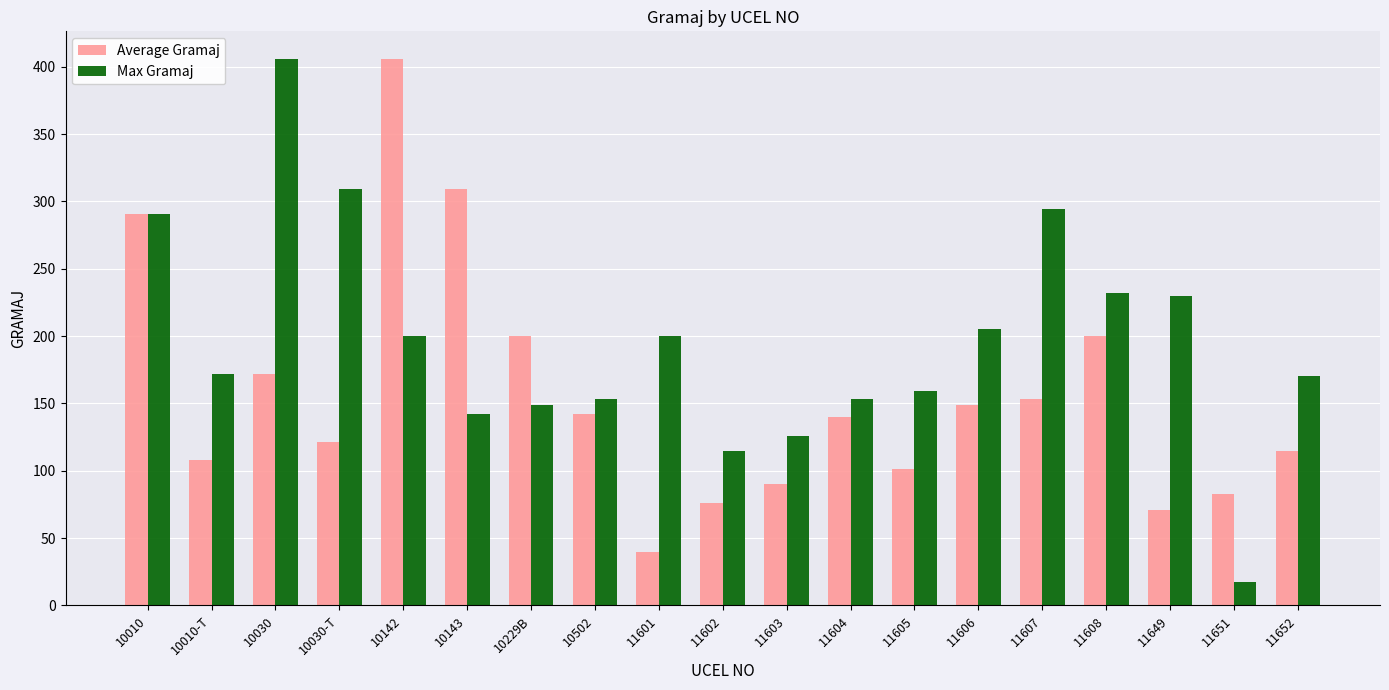

Count the number of data series in this chart.

2